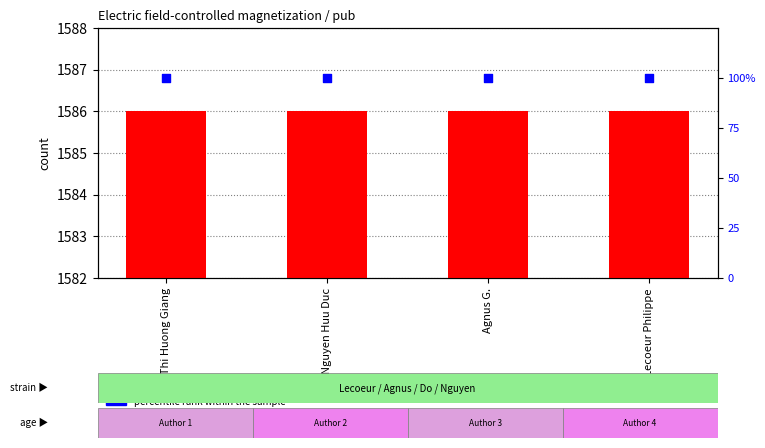

What is the total value across all series at Do Thi Huong Giang?

1686